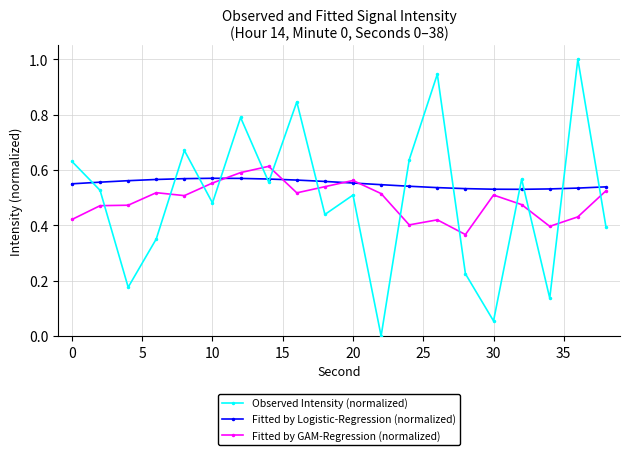

What is the greatest value displayed?

1.0